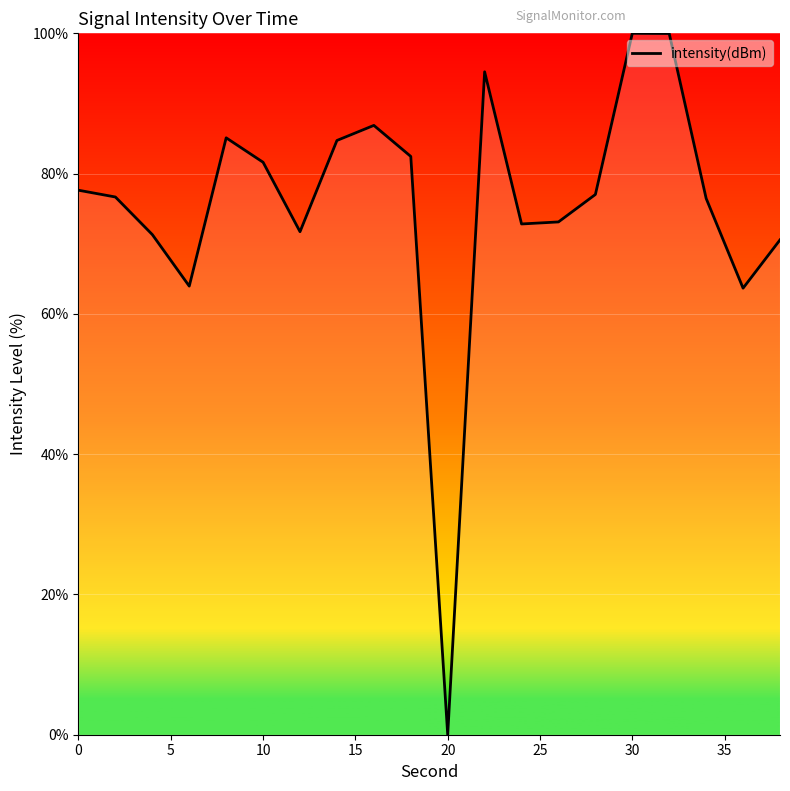

What is the greatest value displayed?

100.0